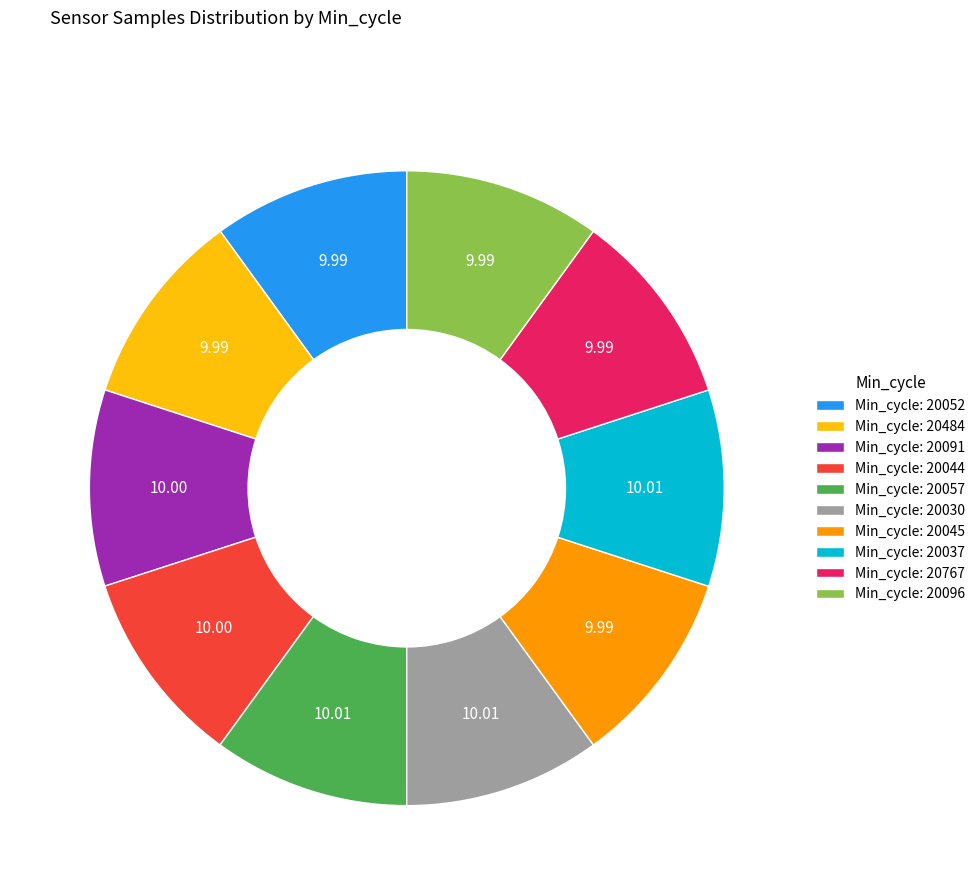

What is the ratio of the value at Min_cycle: 20767 to the value at Min_cycle: 20484?

1.0